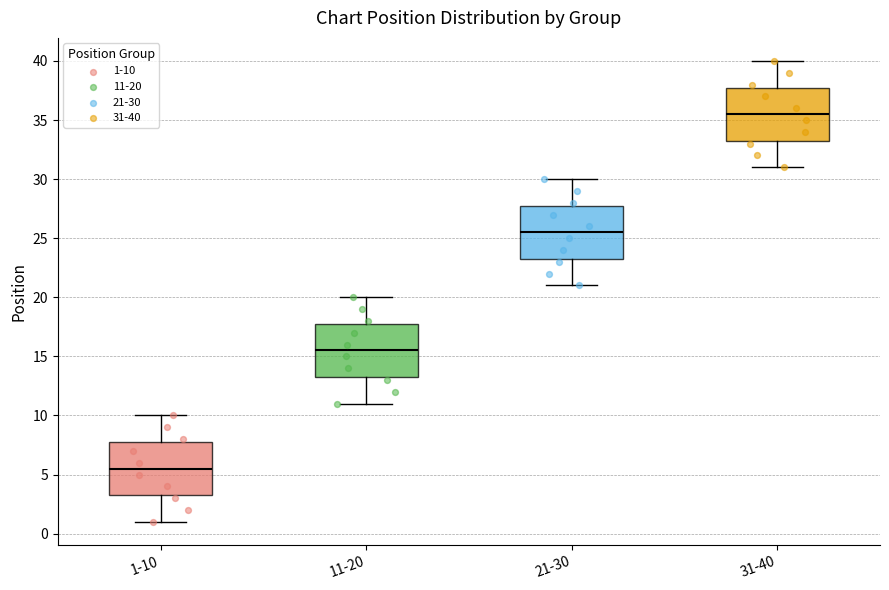

Reading left to right, transcribe this box plot: for each box, give where its median line is, the range the box spans, and where its two whiskers end, as read against the y-axis. The values are not printed on the chart, so give them approximately, as read against the axis.

1-10: median 5.5, box 3.5 to 8.0, whiskers 1.0 to 10.0
11-20: median 15.5, box 13.5 to 18.0, whiskers 11.0 to 20.0
21-30: median 25.5, box 23.5 to 28.0, whiskers 21.0 to 30.0
31-40: median 35.5, box 33.5 to 38.0, whiskers 31.0 to 40.0